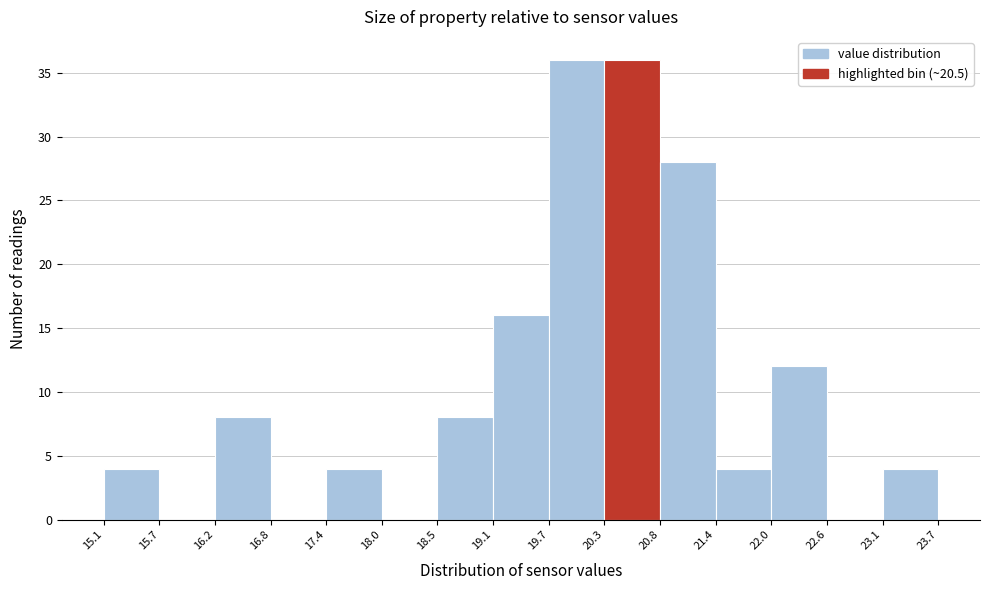

Reading left to right, list every bar in this chart as the range it spans on the x-axis followed by its height. The values are not printed on the chart, so give them approximately, as read against the axis.

15.1 to 15.7: 4
15.7 to 16.2: 0
16.2 to 16.8: 8
16.8 to 17.4: 0
17.4 to 18.0: 4
18.0 to 18.5: 0
18.5 to 19.1: 8
19.1 to 19.7: 16
19.7 to 20.3: 36
20.3 to 20.8: 36
20.8 to 21.4: 28
21.4 to 22.0: 4
22.0 to 22.6: 12
22.6 to 23.1: 0
23.1 to 23.7: 4